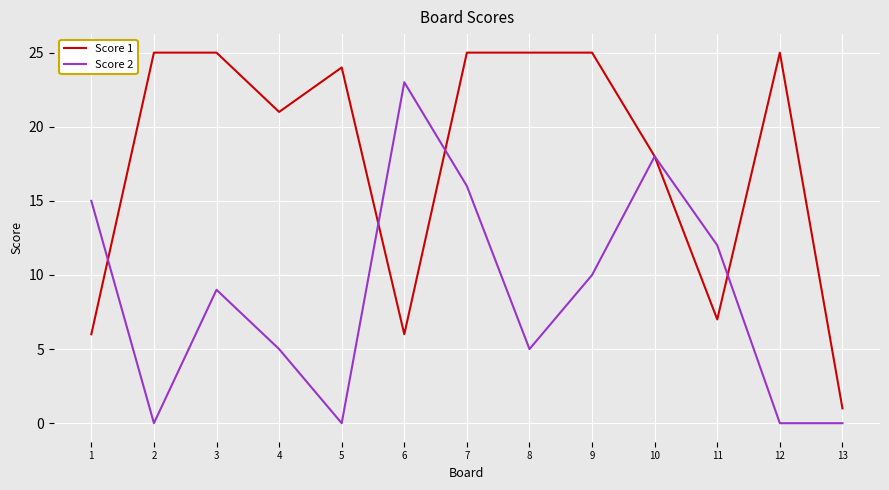

What are all the series names shown in the legend?

Score 1, Score 2